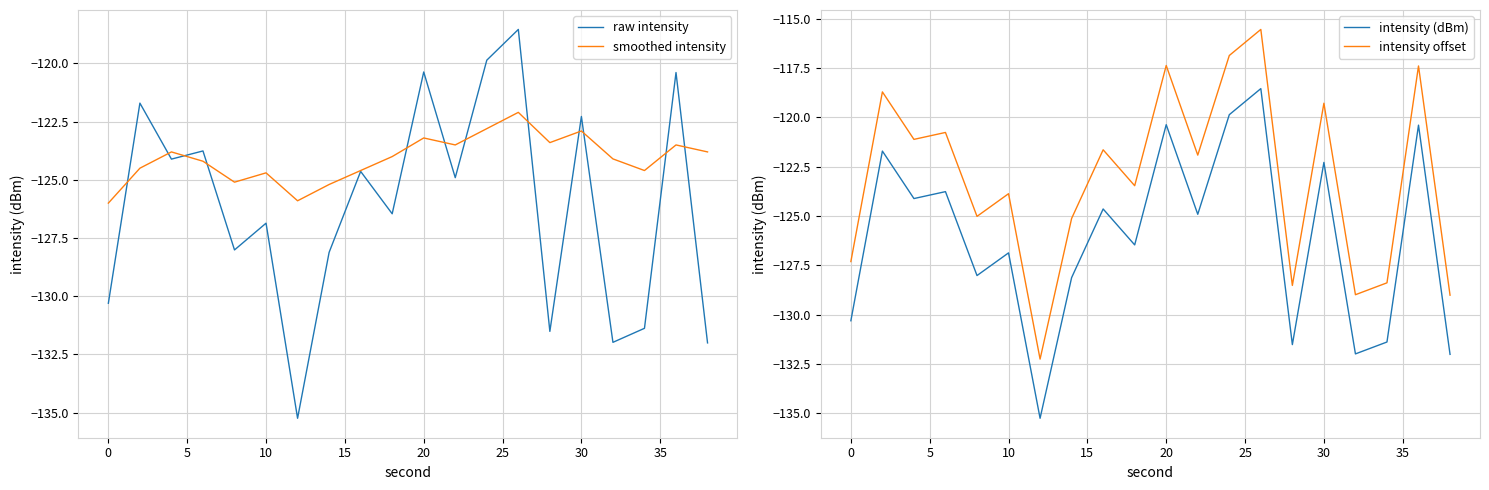

What is the lowest value of the intensity offset series?

-132.2